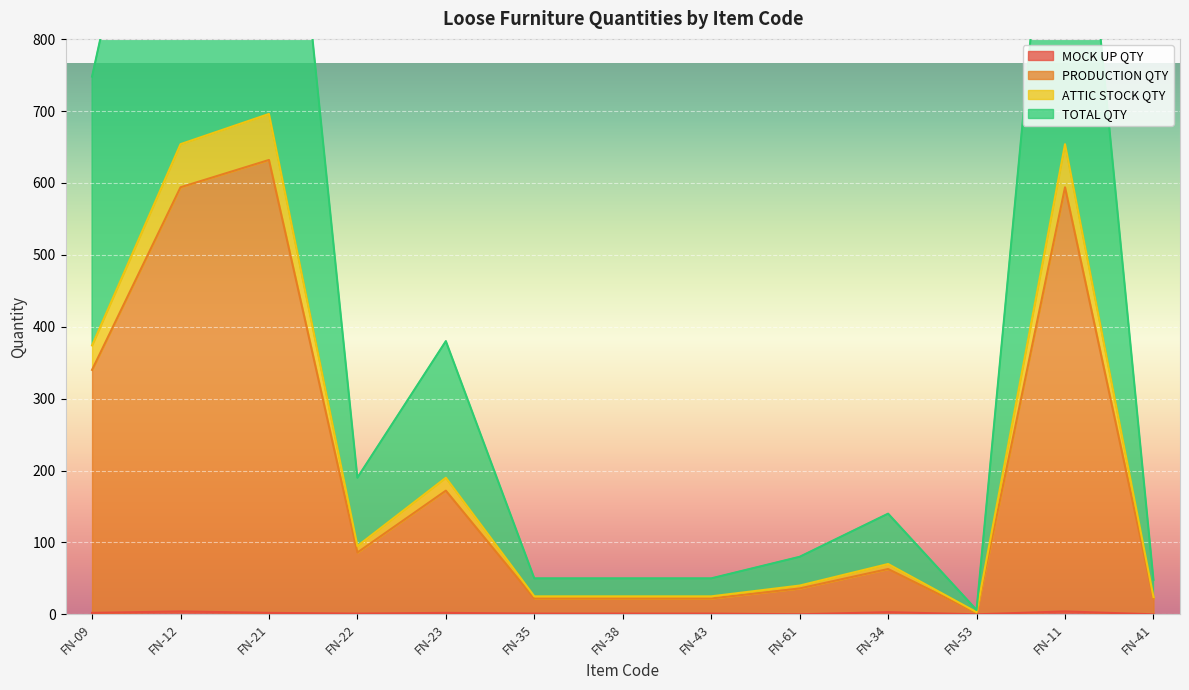

True or false: MOCK UP QTY has a value of 1 at FN-43.

True